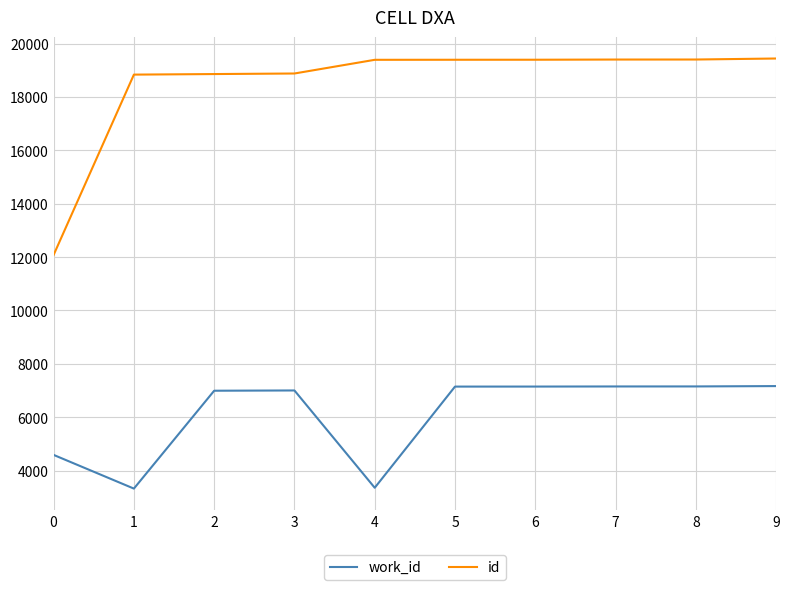

What is the sum of all work_id values?

61013